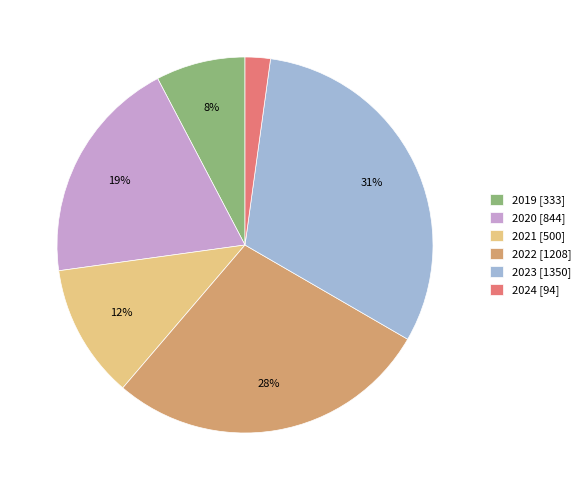

Which has a higher value, 2024 [94] or 2023 [1350]?

2023 [1350]